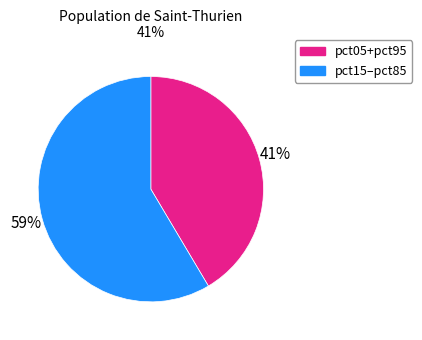

Approximately how many times larger is the value at pct15–pct85 compared to pct05+pct95?

1.4